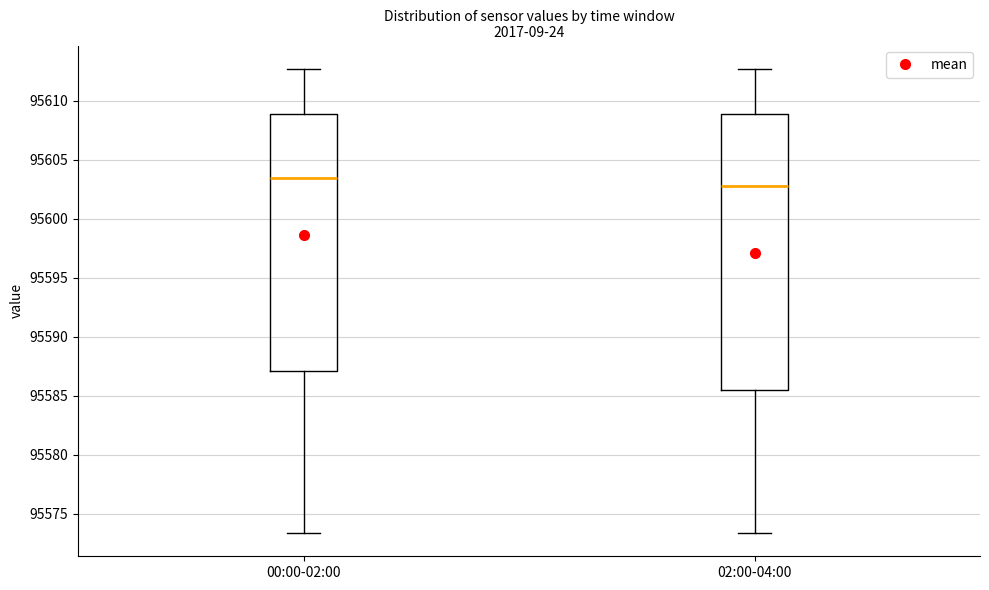

Comparing the boxes themselves (not the whiskers), which one is the tallest?

02:00-04:00